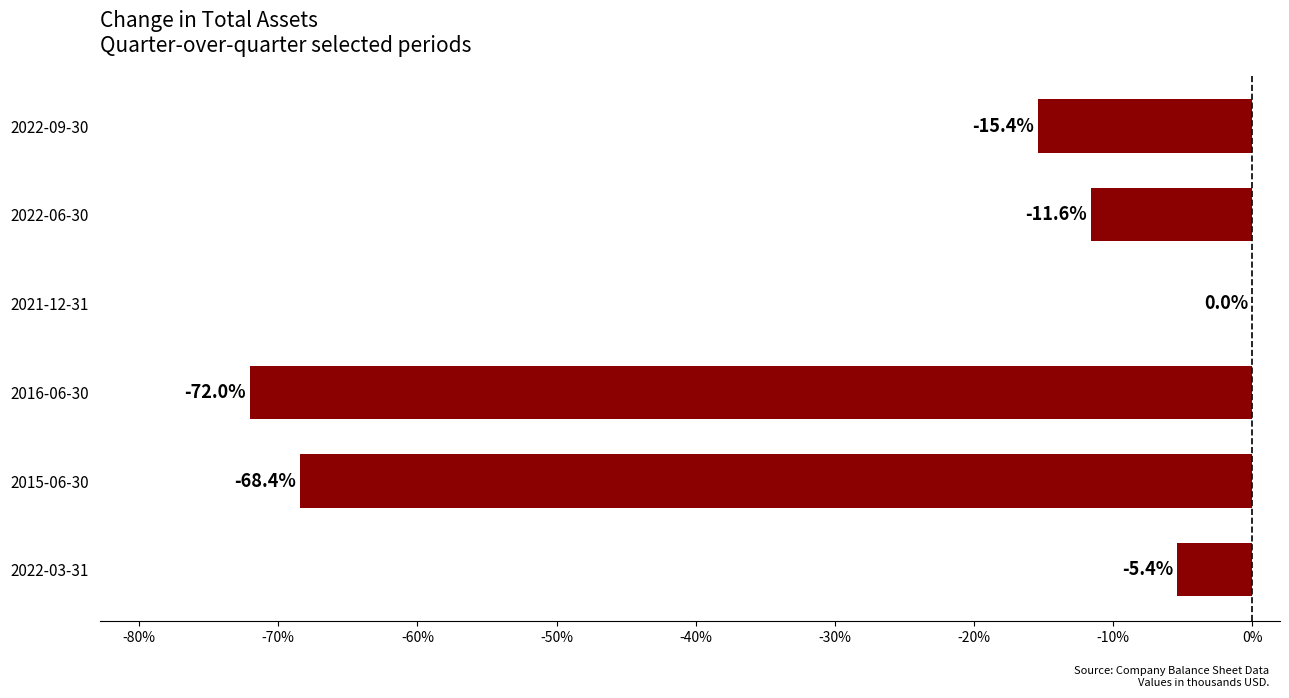

Is it true that the value at 2022-03-31 is -5.4?

True